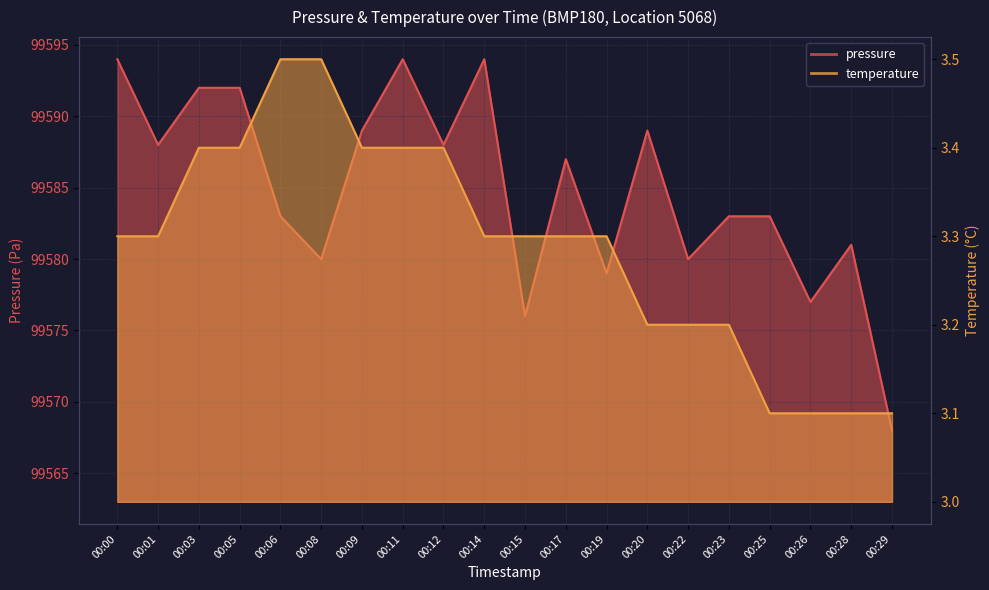

Rank the series by their average value, from lowest to highest.

temperature, pressure